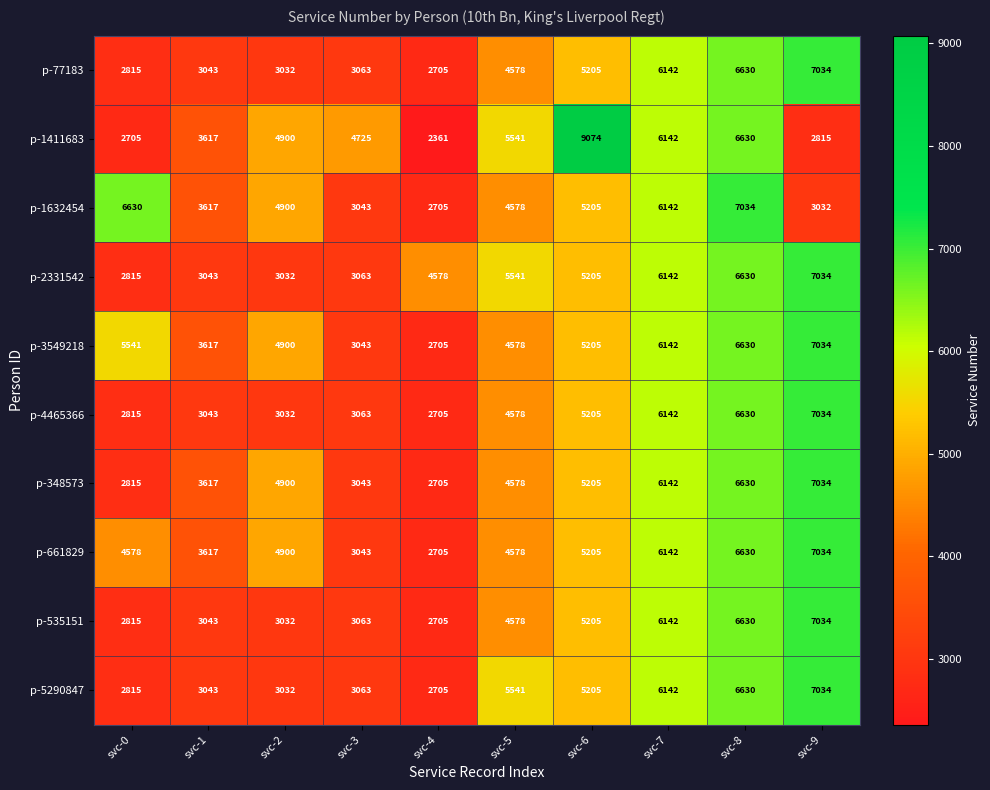

What is the total value across all series at svc-4?

28579